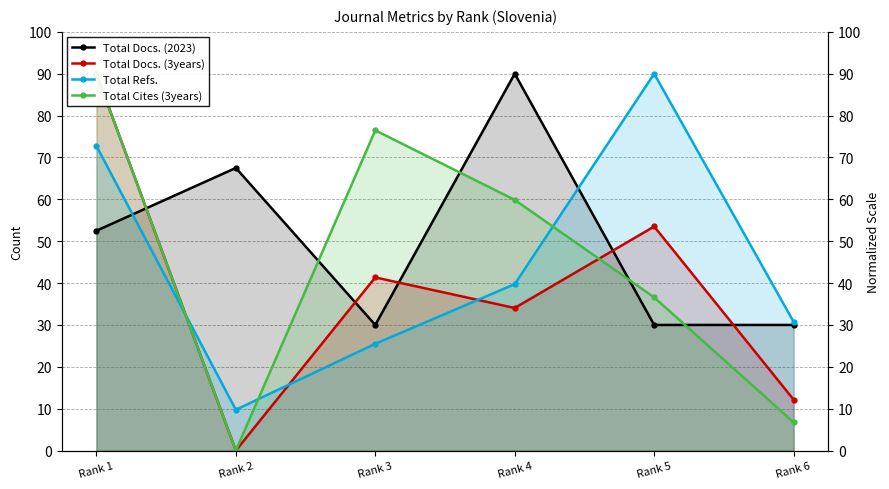

How many values in the Total Docs. (2023) series exceed 52?

3